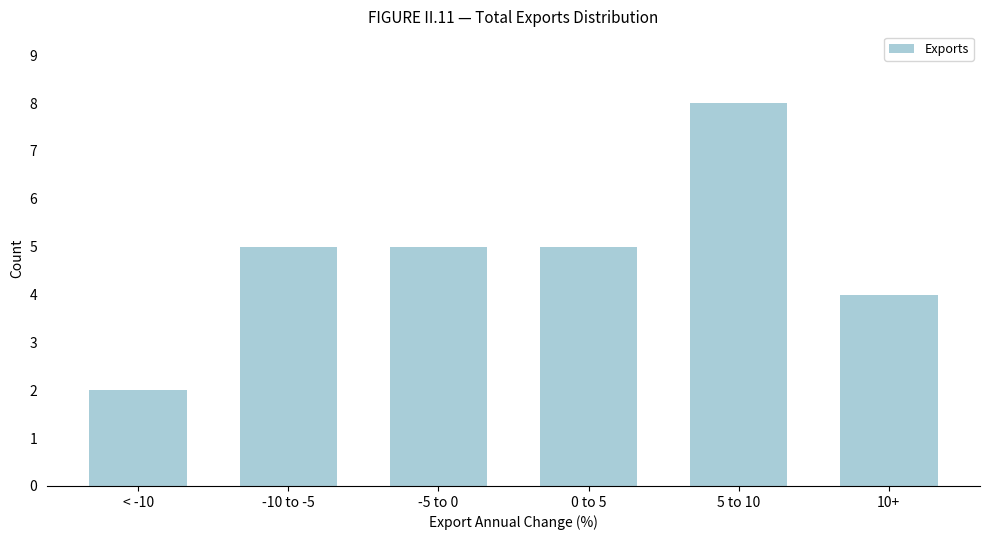

Reading left to right, what are all the values shown in this chart?

< -10=2	-10 to -5=5	-5 to 0=5	0 to 5=5	5 to 10=8	10+=4